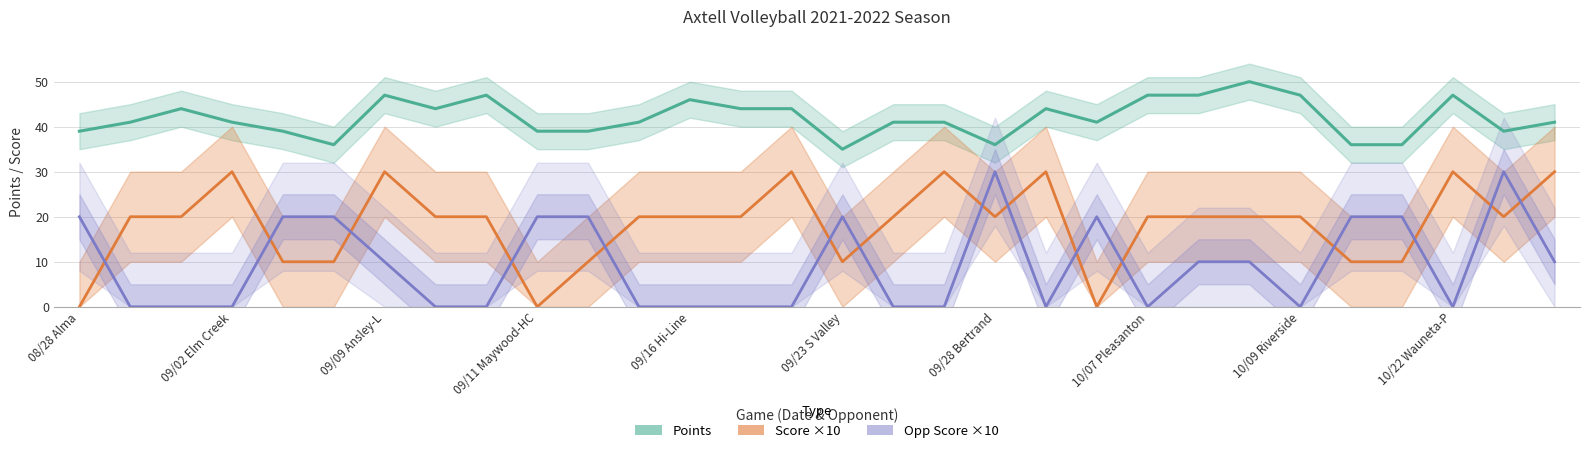

What is the total value across all series at 16?

61